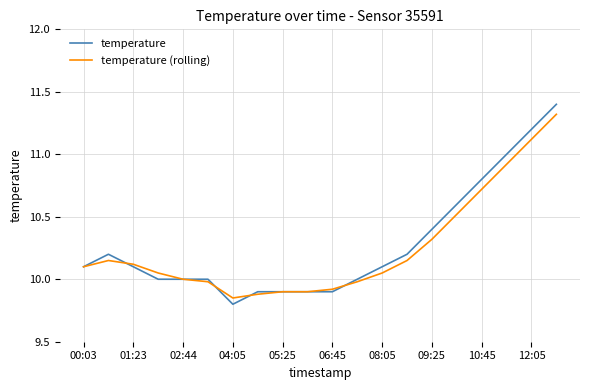

Is this an area chart (filled region under the line)?

No